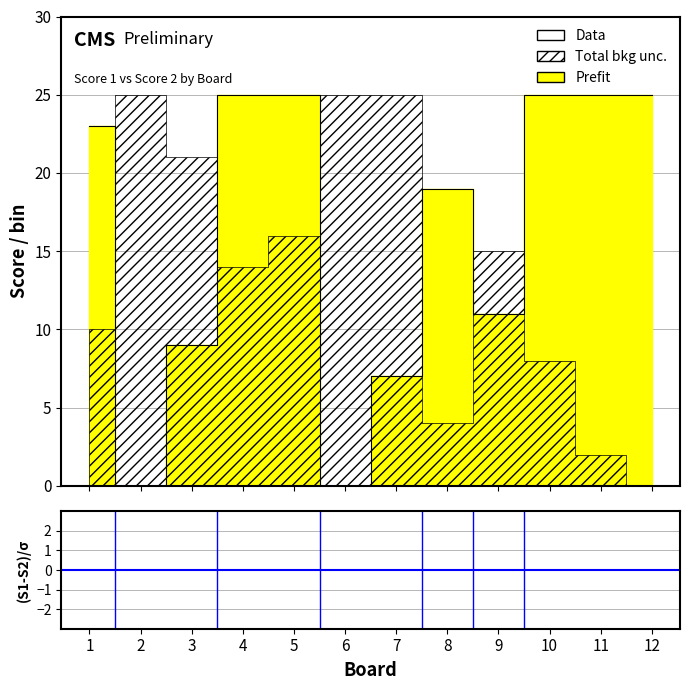

Does the chart have visible grid lines?

Yes